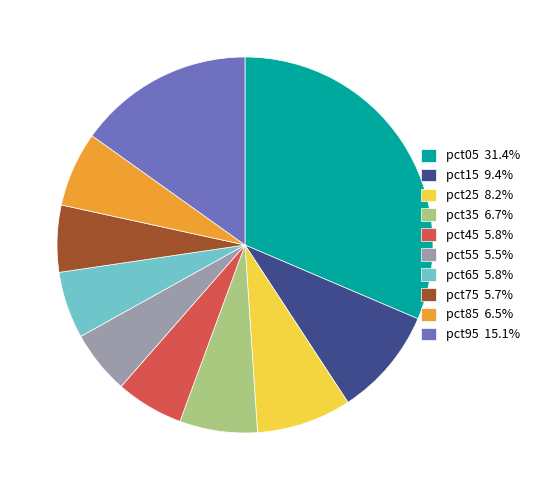

Is it true that pct65 is 1% of the pie?

False